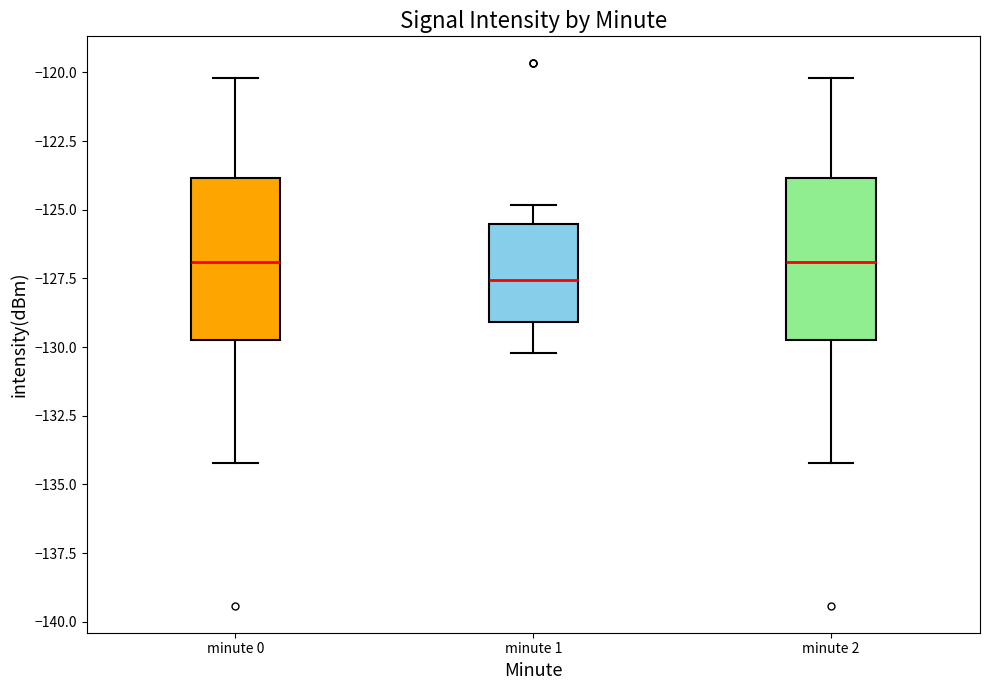

Reading left to right, read every box against the y-axis: the position of its median line, the range the box covers, and the ends of its whiskers. The values are not printed on the chart, so give them approximately, as read against the axis.

minute 0: median -127.0, box -130.0 to -124.0, whiskers -134.0 to -120.0
minute 1: median -127.5, box -129.0 to -125.5, whiskers -130.0 to -125.0
minute 2: median -127.0, box -130.0 to -124.0, whiskers -134.0 to -120.0